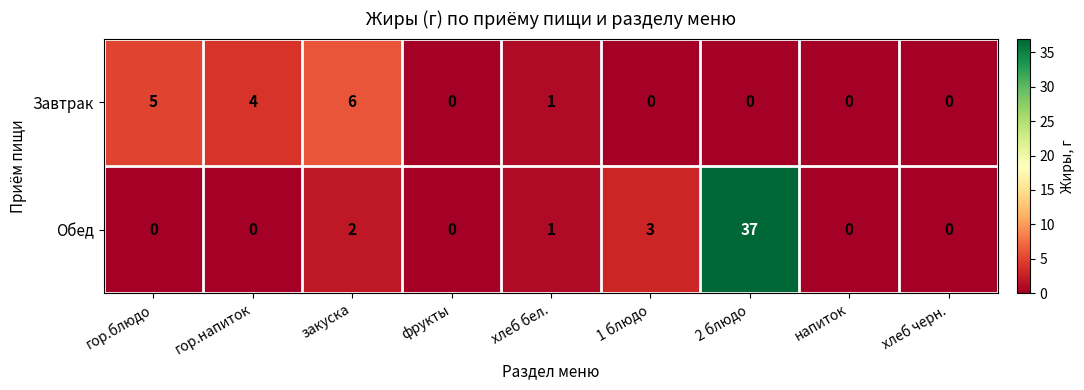

Which series changed the most between закуска and напиток?

Завтрак